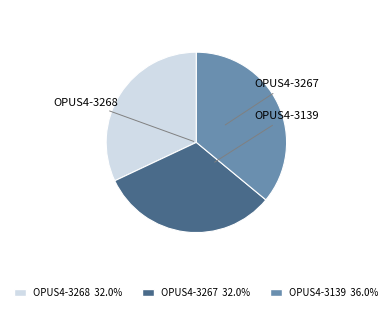

True or false: OPUS4-3268 accounts for 26% of the total.

False